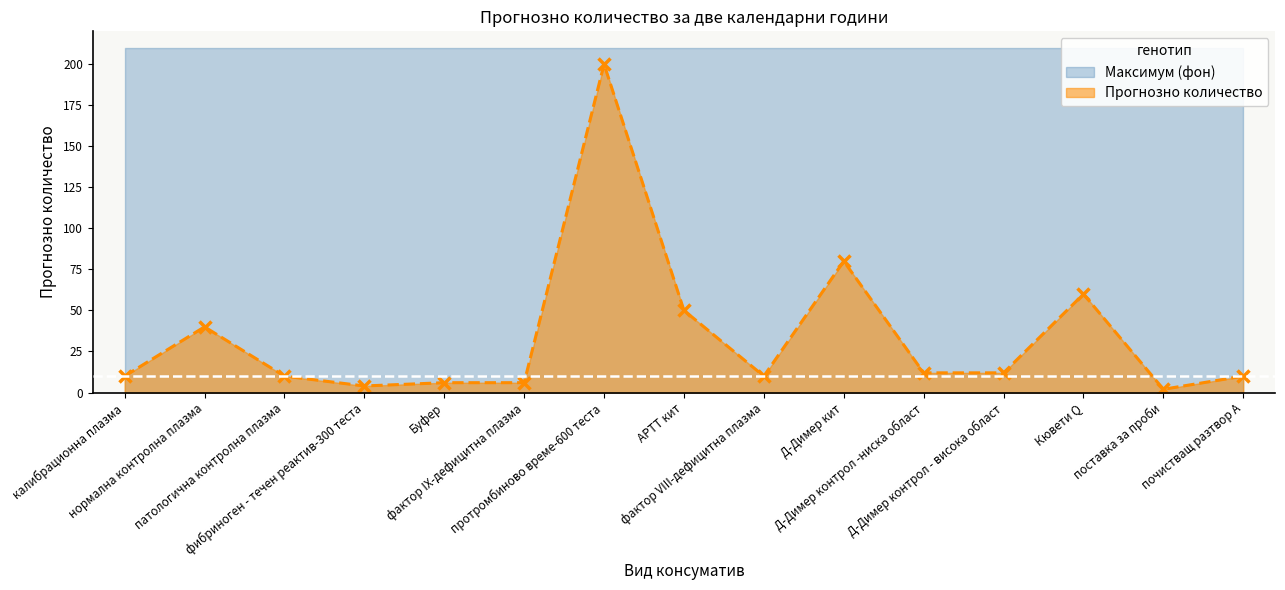

What is the change in value from нормална контролна плазма to Буфер?

-34